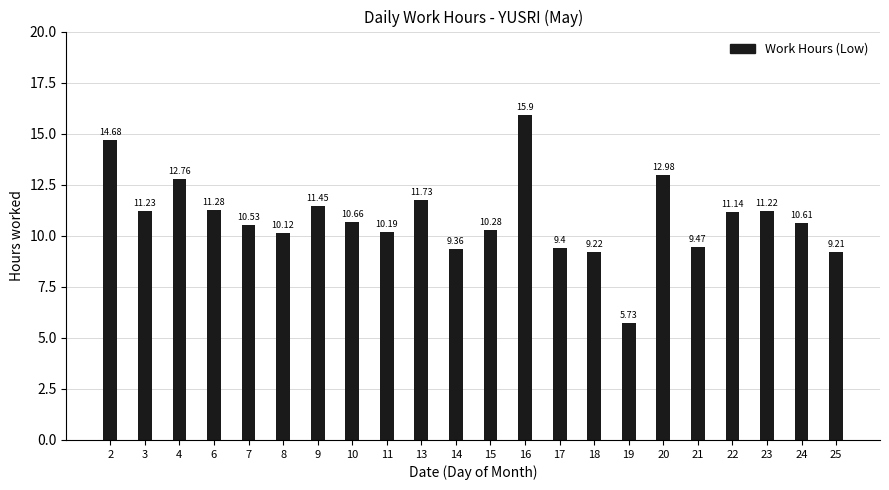

True or false: the data shows 11.7 at 13.

True